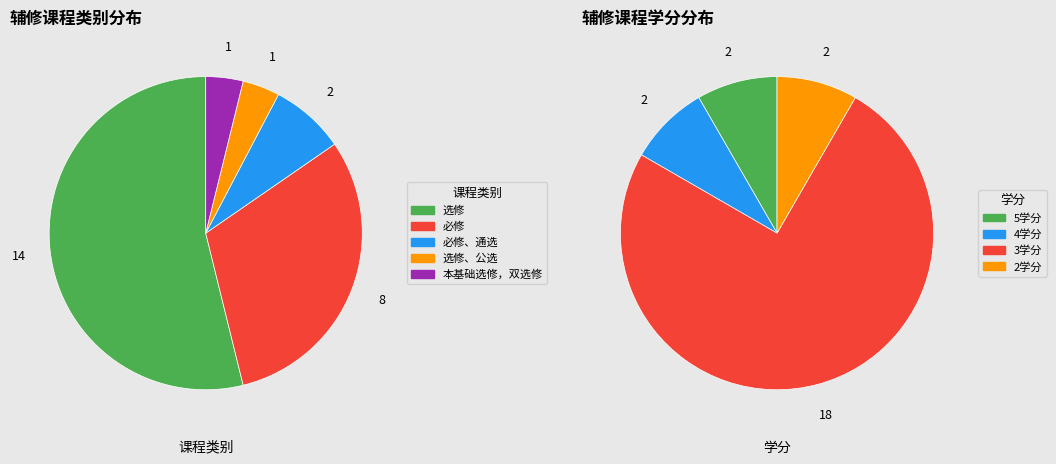

What is the largest slice in the pie chart?

选修